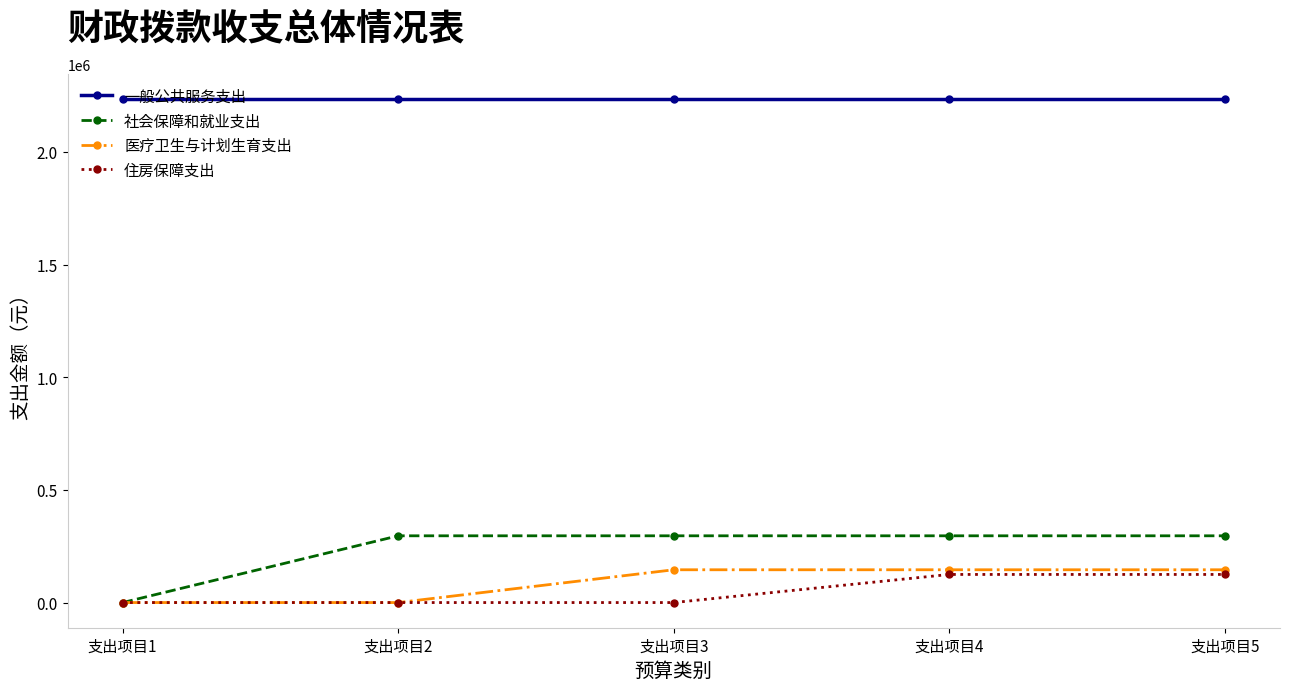

Read the 住房保障支出 value at 支出项目4.

124745.3